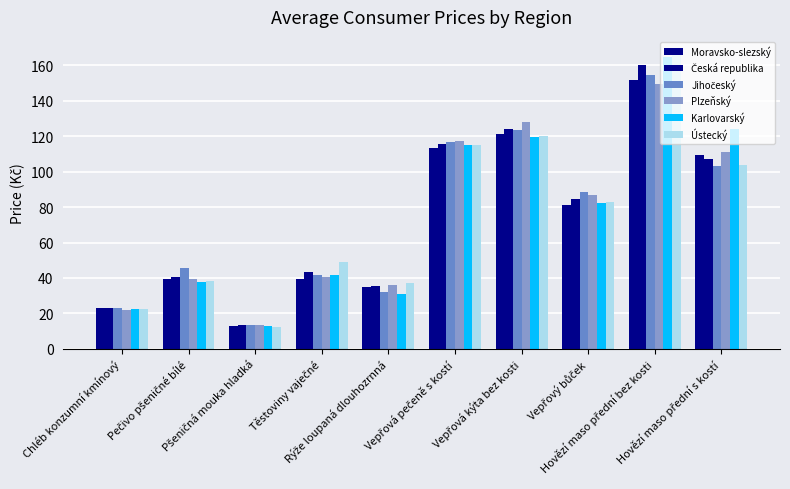

Does the chart contain stacked bars?

No